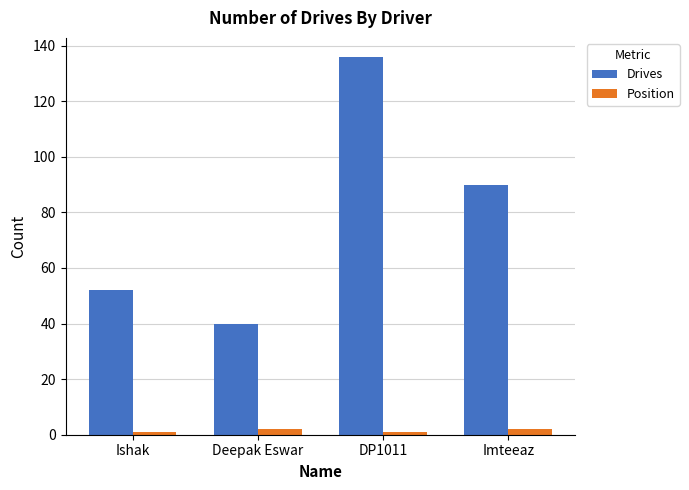

What are all the series names shown in the legend?

Drives, Position